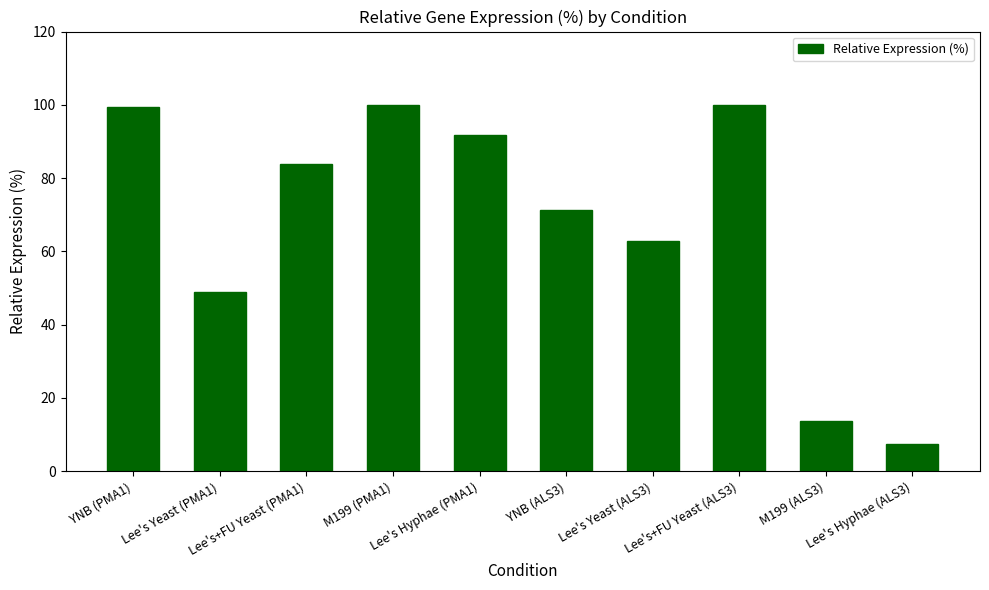

How many series are shown in this chart?

1